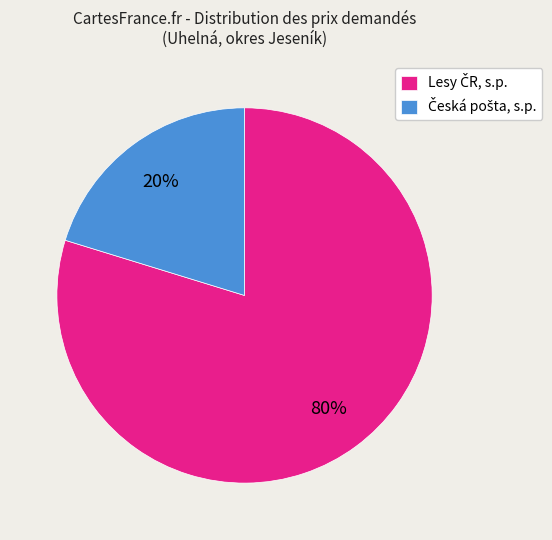

Is there a majority slice in this chart?

Yes